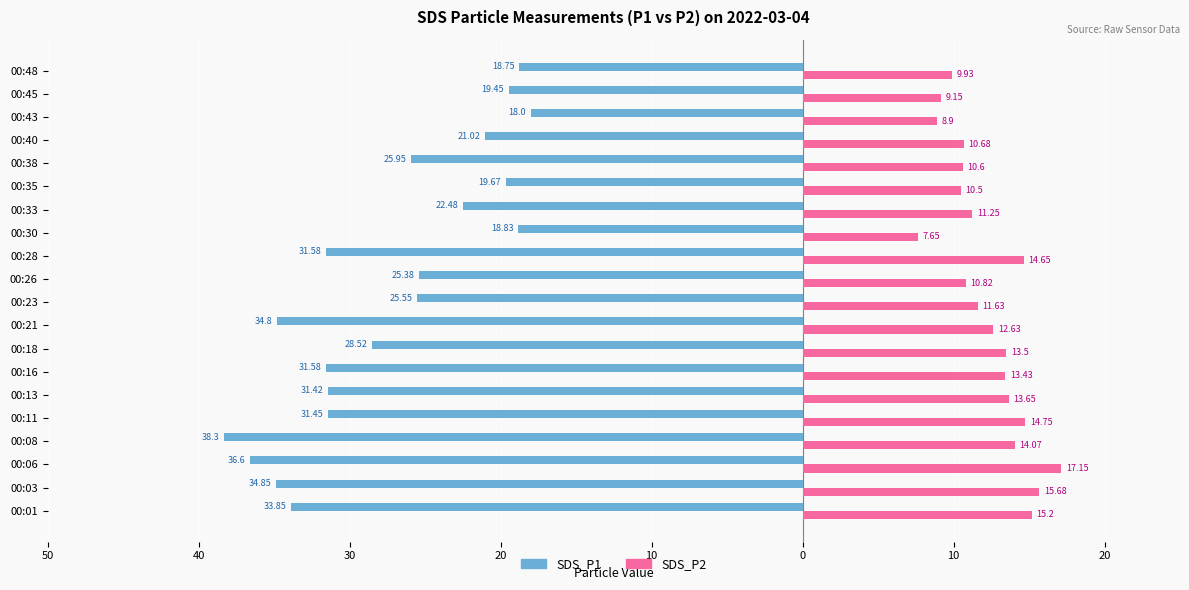

What are all the series names shown in the legend?

SDS_P1, SDS_P2